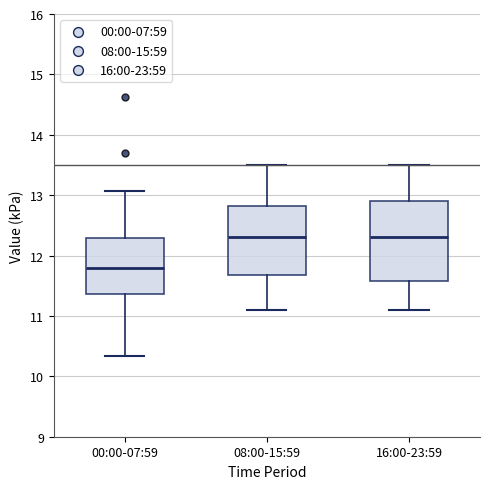

Which box is the tallest, from its lower edge to its upper edge?

16:00-23:59